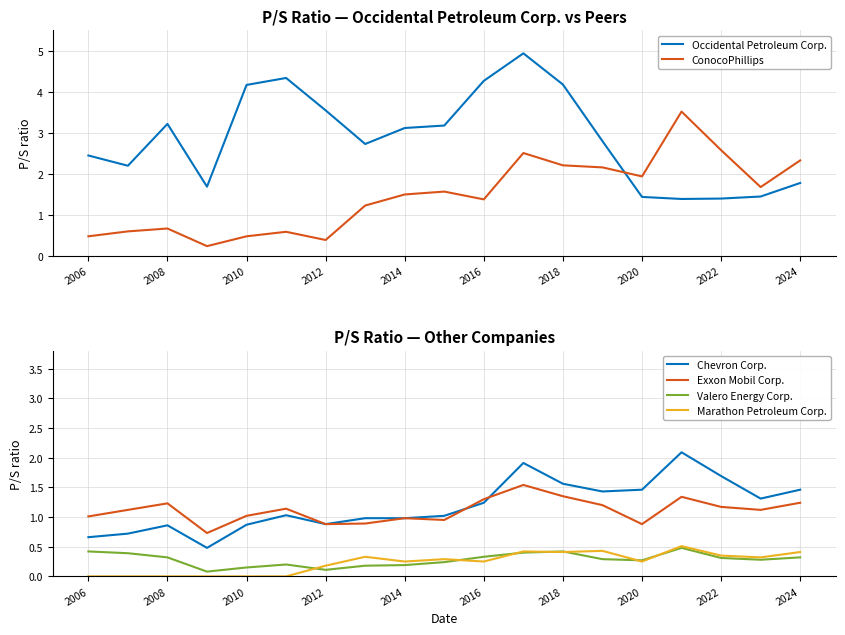

True or false: Marathon Petroleum Corp. and Exxon Mobil Corp. cross at least once.

False